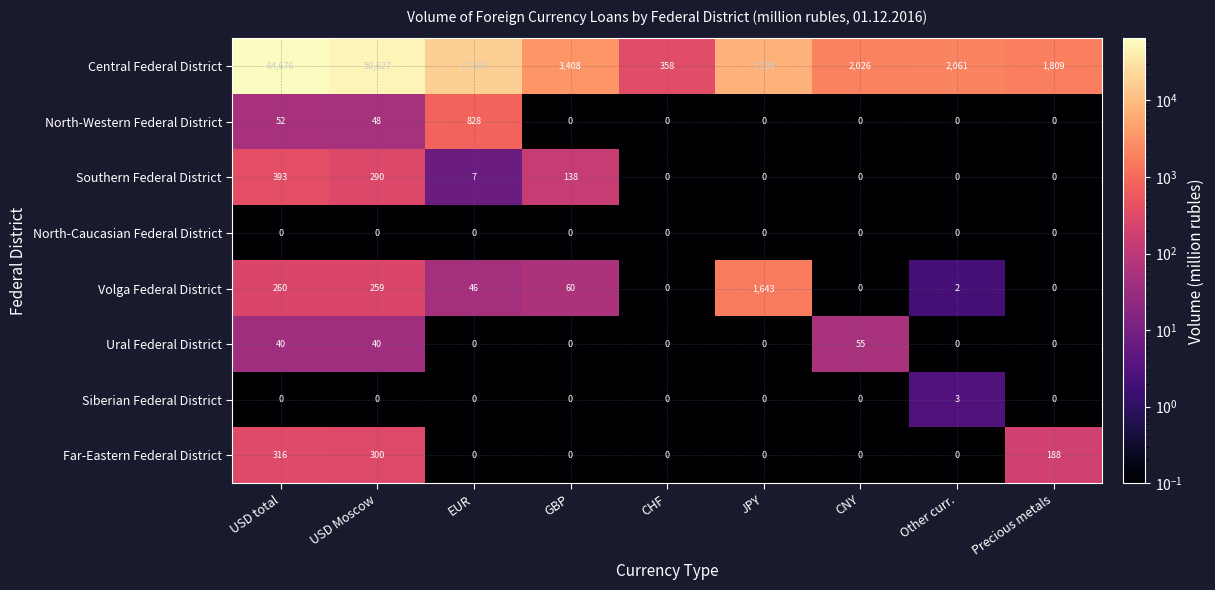

Which category has the highest value across all series?

USD total